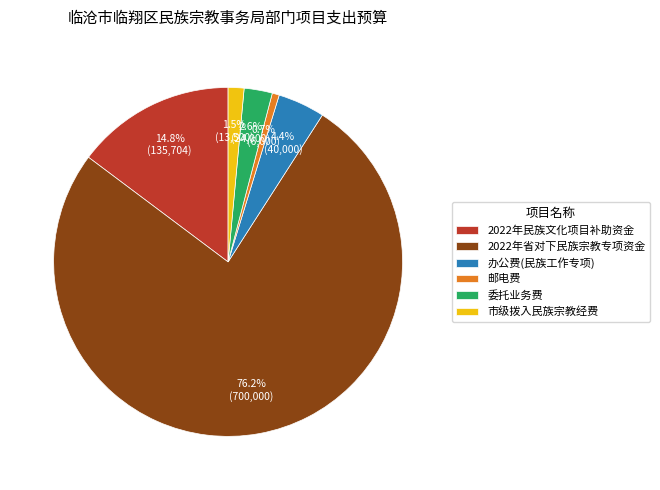

Do 市级拨入民族宗教经费 and 2022年省对下民族宗教专项资金 together represent more than half of the pie?

Yes